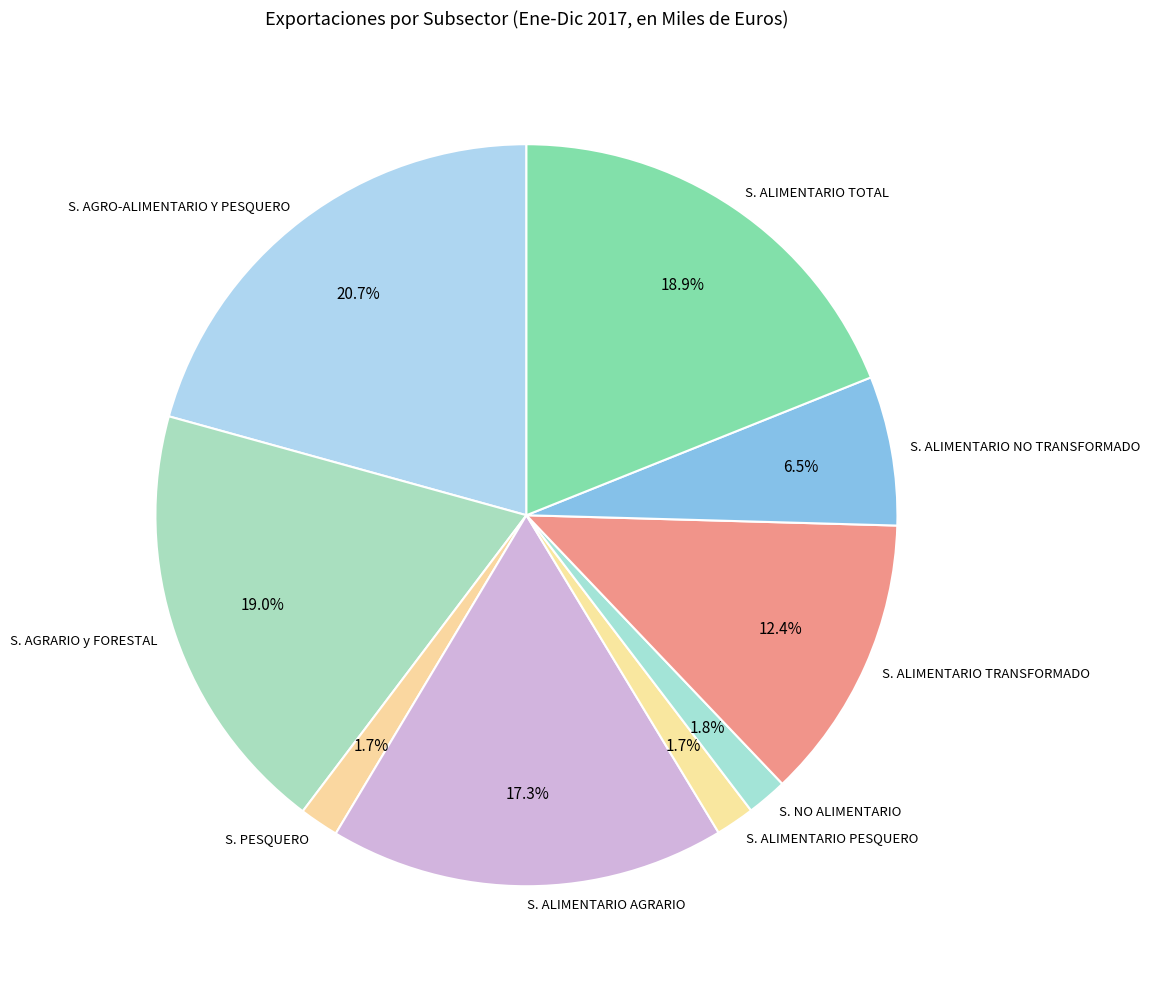

How many segments does this pie chart have?

9